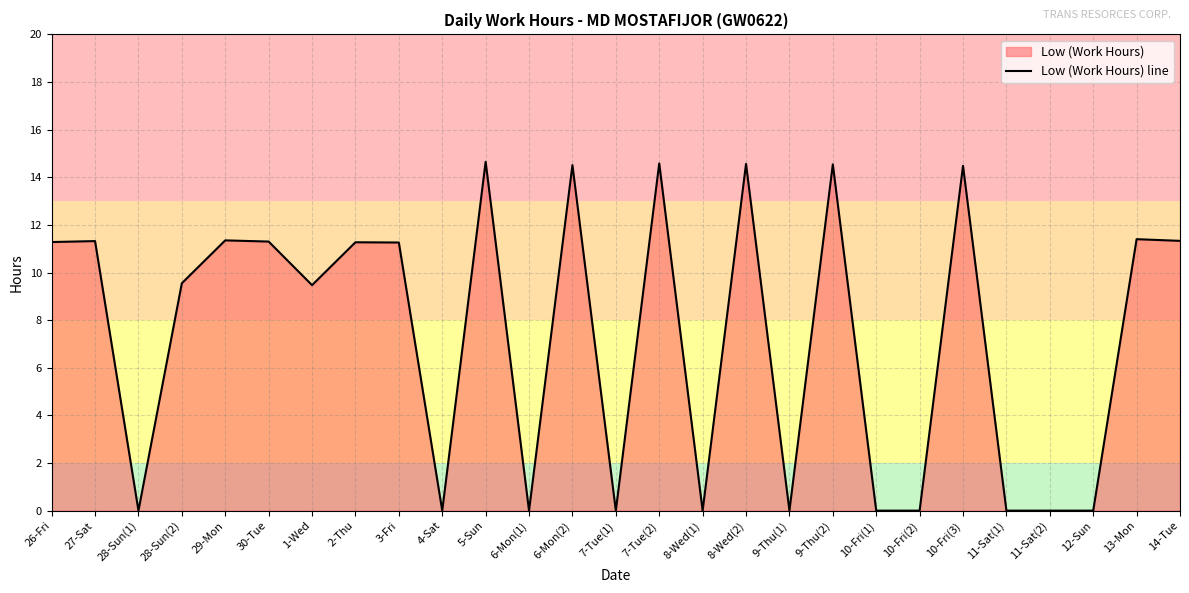

What is the value of the 22nd point from the left?

14.5